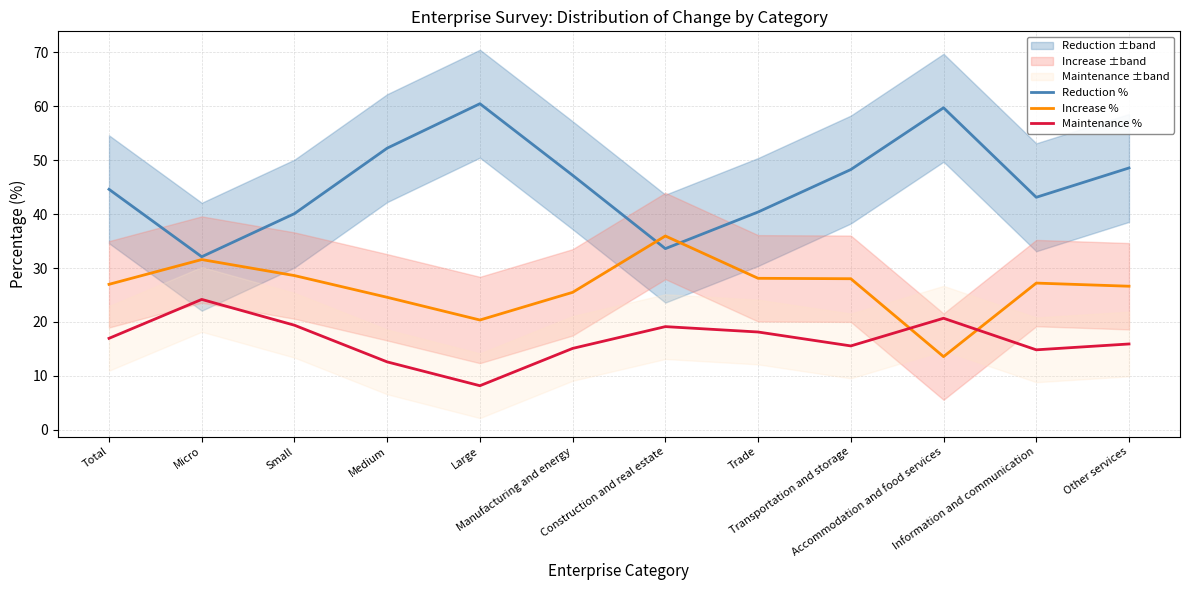

At which category does the chart reach its peak across all series?

Large